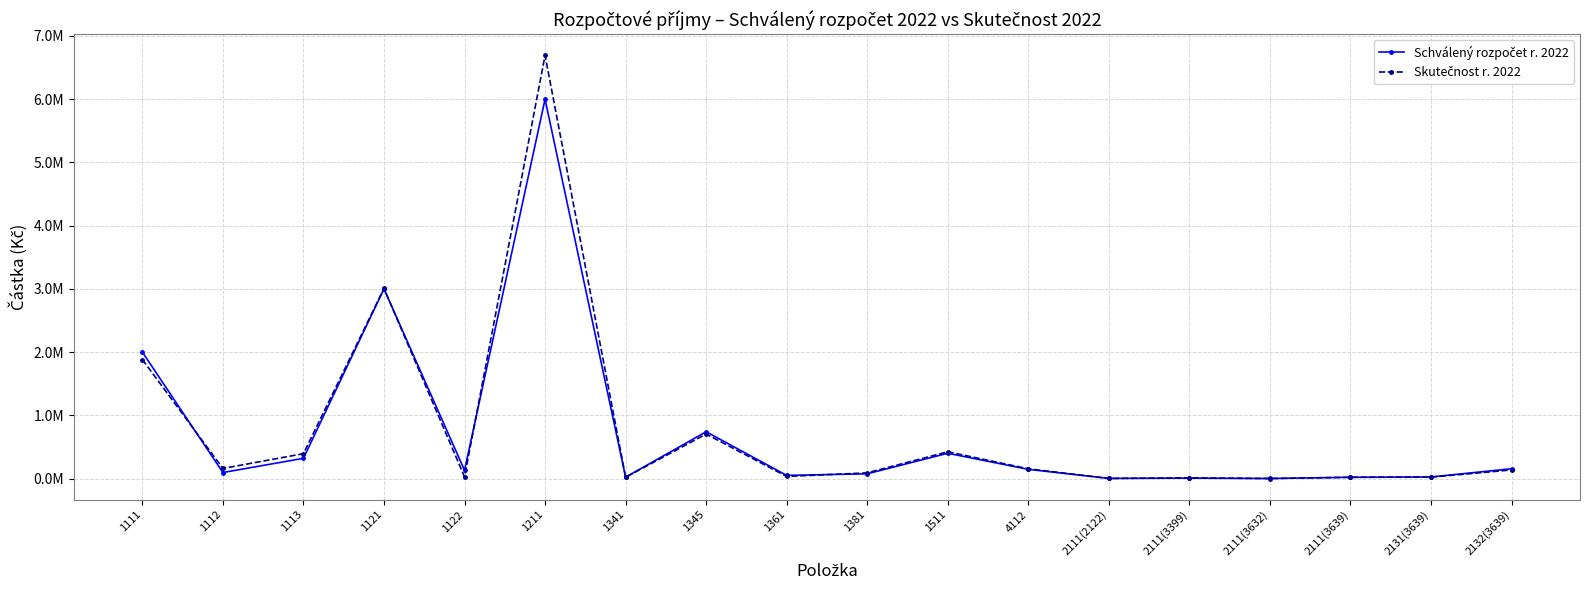

Does the chart have visible grid lines?

Yes